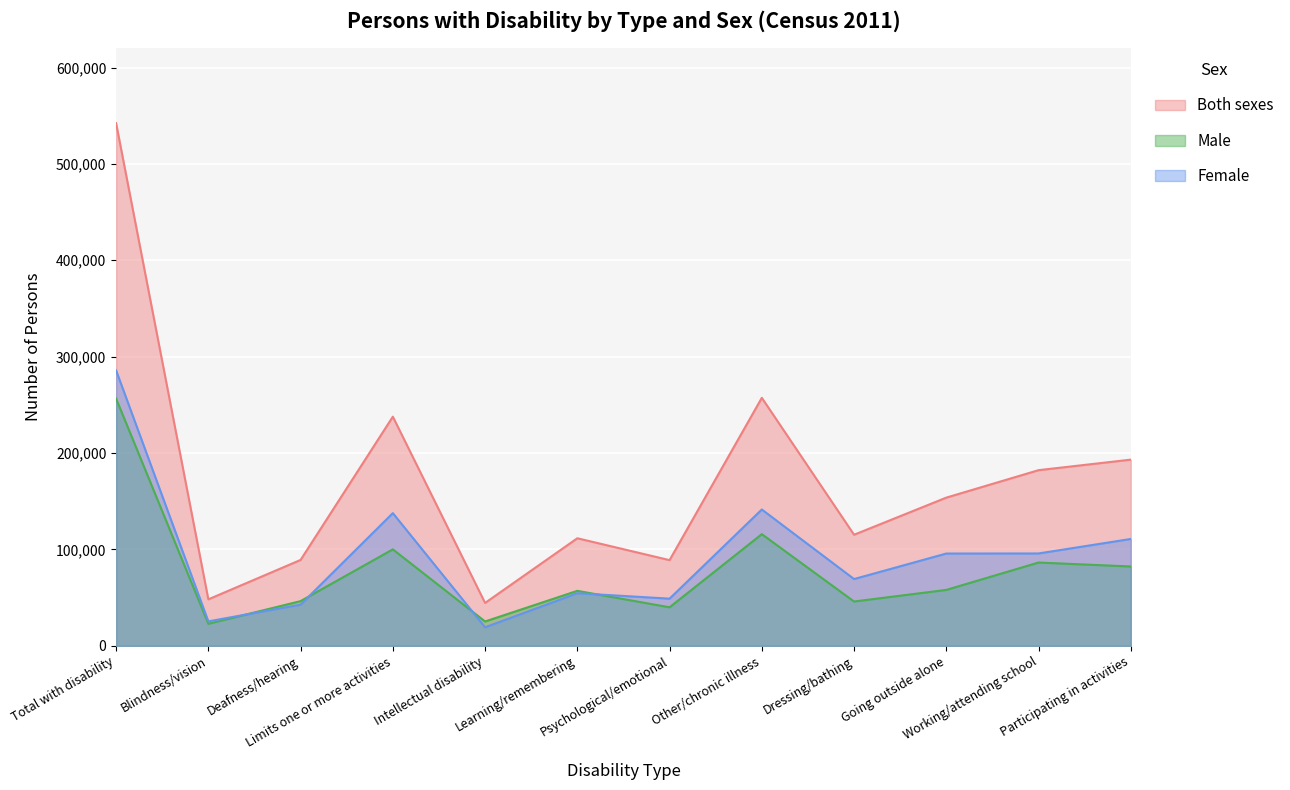

What is the average value of the Both sexes series?

172008